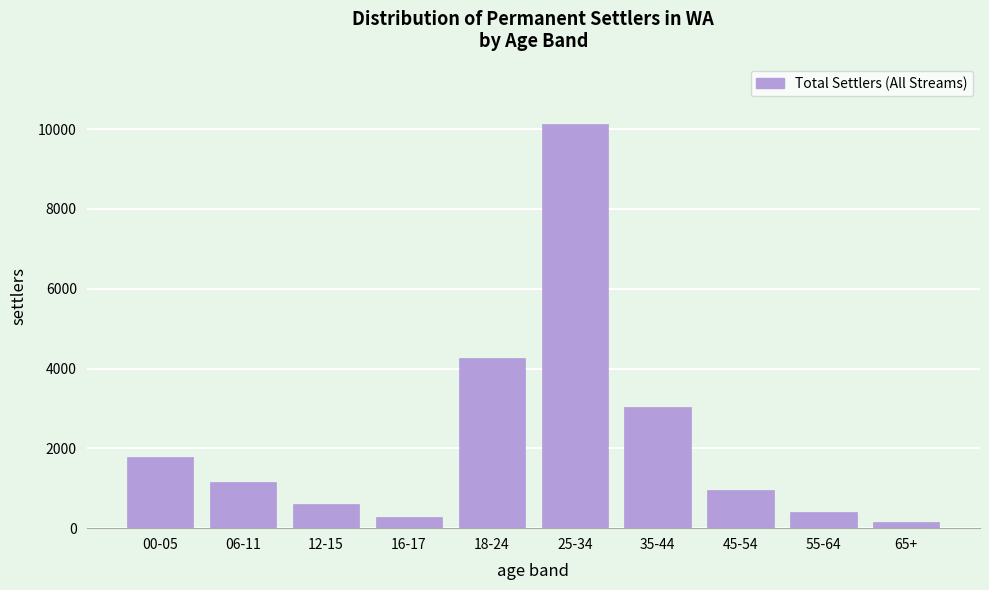

Reading right to left, extract all data points from this chart.

161	399	954	3031	10121	4263	273	617	1148	1787